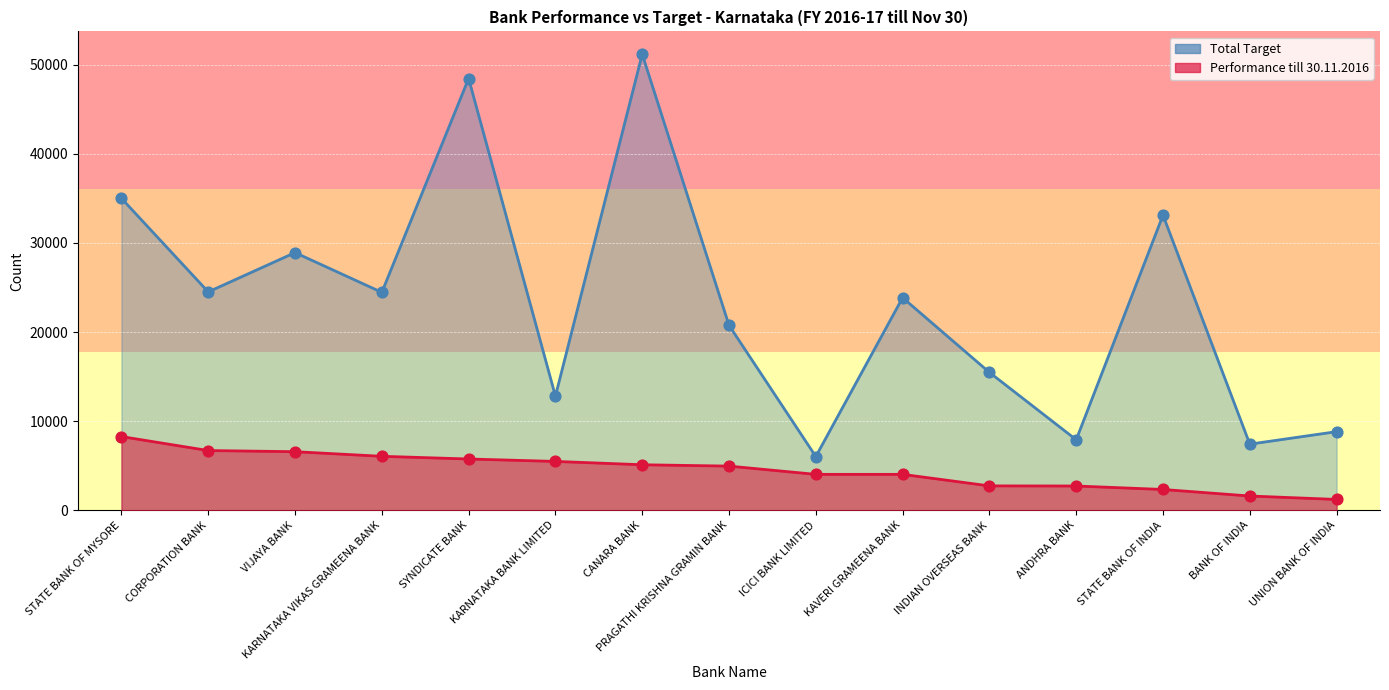

What are all the series names shown in the legend?

Performance till 30.11.2016, Total Target